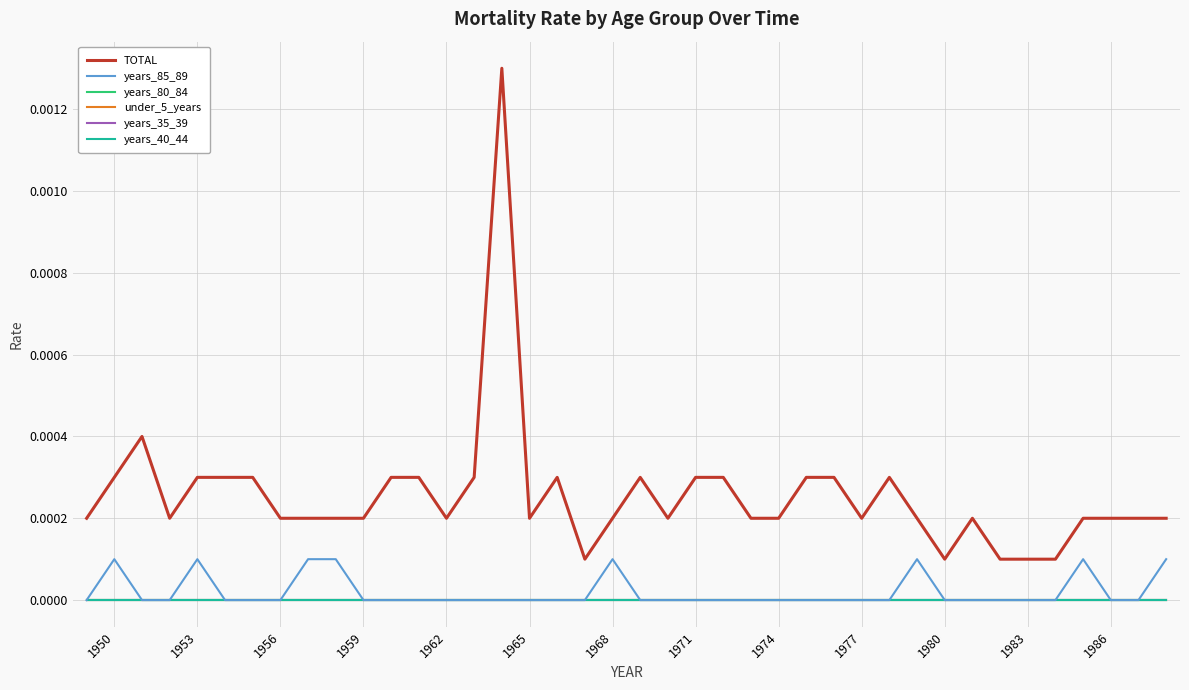

Is this an area chart (filled region under the line)?

No